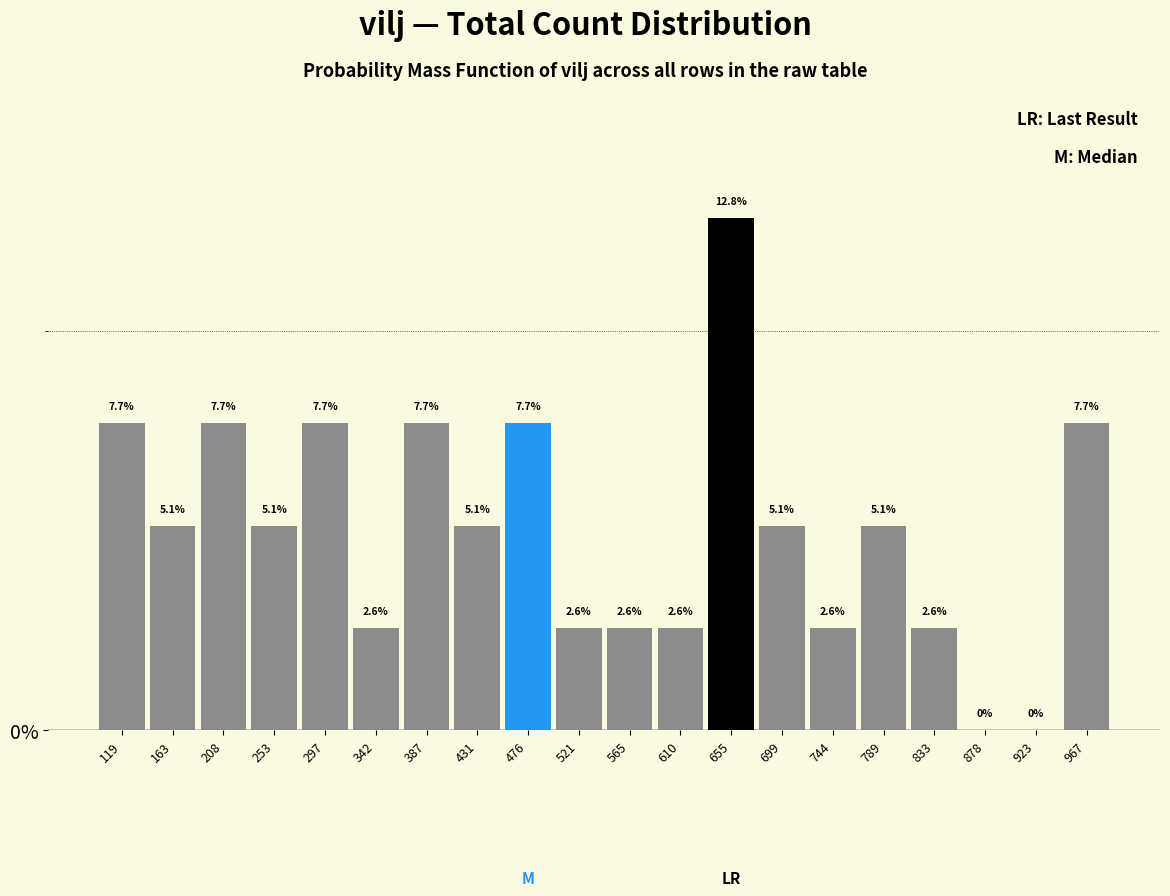

Reading left to right, transcribe this chart: for each bar, give the range it covers on the x-axis and its height. The bar edges are not printed on the chart, so give them approximately, as read against the axis.

95 to 140: 7.7
140 to 185: 5.1
185 to 230: 7.7
230 to 275: 5.1
275 to 320: 7.7
320 to 365: 2.6
365 to 410: 7.7
410 to 455: 5.1
455 to 500: 7.7
500 to 545: 2.6
545 to 590: 2.6
590 to 635: 2.6
635 to 675: 12.8
675 to 720: 5.1
720 to 765: 2.6
765 to 810: 5.1
810 to 855: 2.6
855 to 900: 0.0
900 to 945: 0.0
945 to 990: 7.7